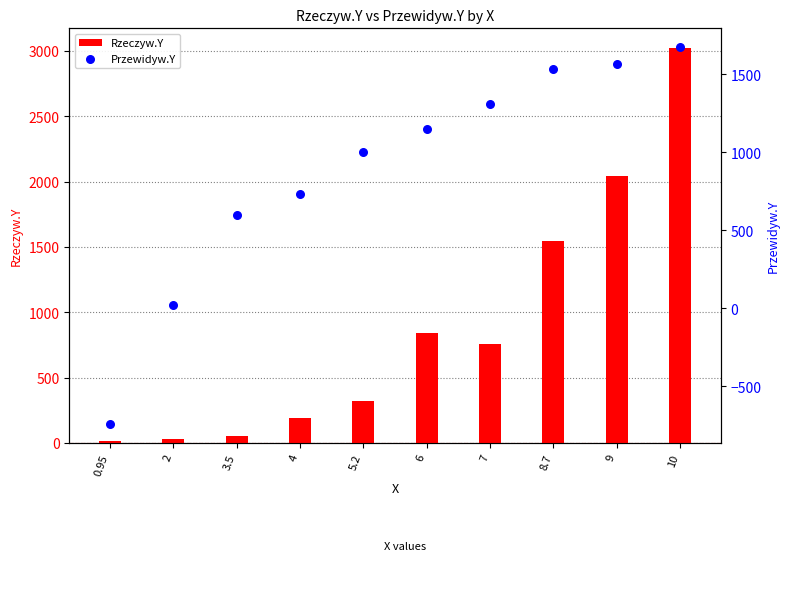

At which category is the sum across all series the highest?

10